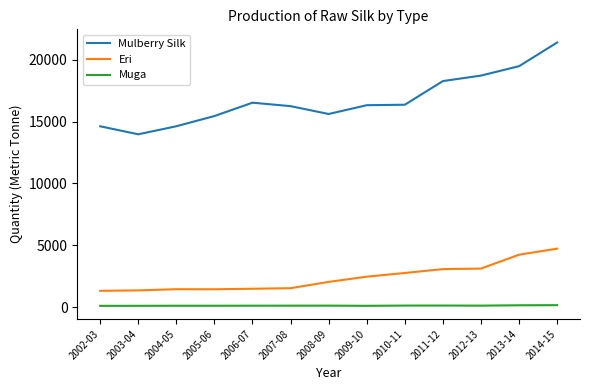

Which series changed the most between 2006-07 and 2013-14?

Mulberry Silk